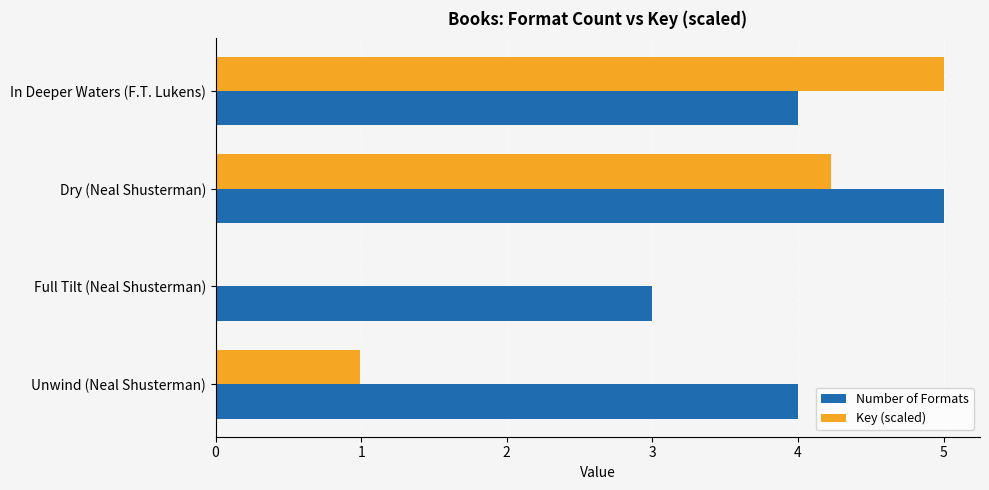

How many data points in Key (scaled) are above 4?

2